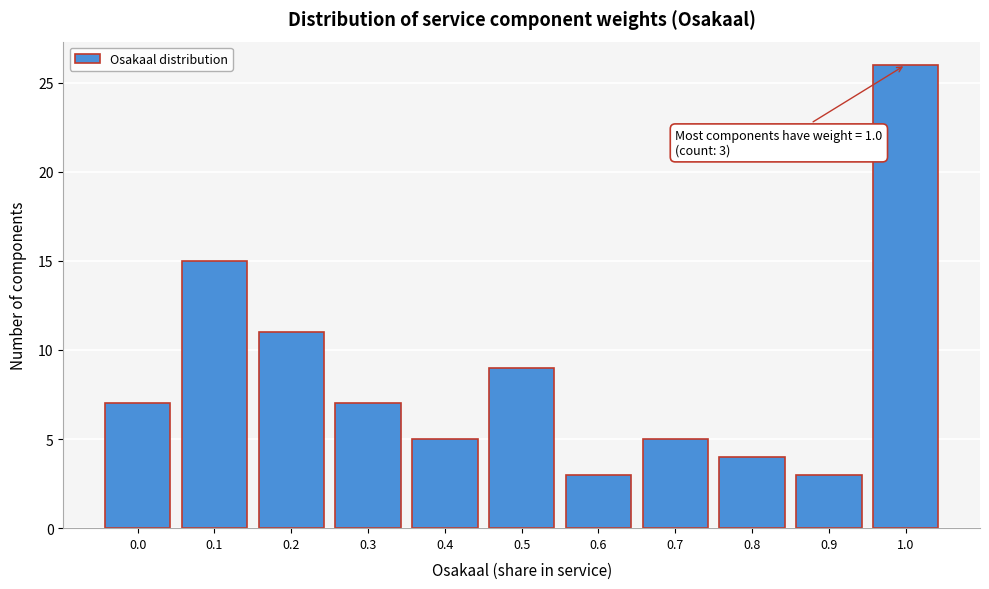

Reading left to right, transcribe all the data shown in this chart.

7	15	11	7	5	9	3	5	4	3	26